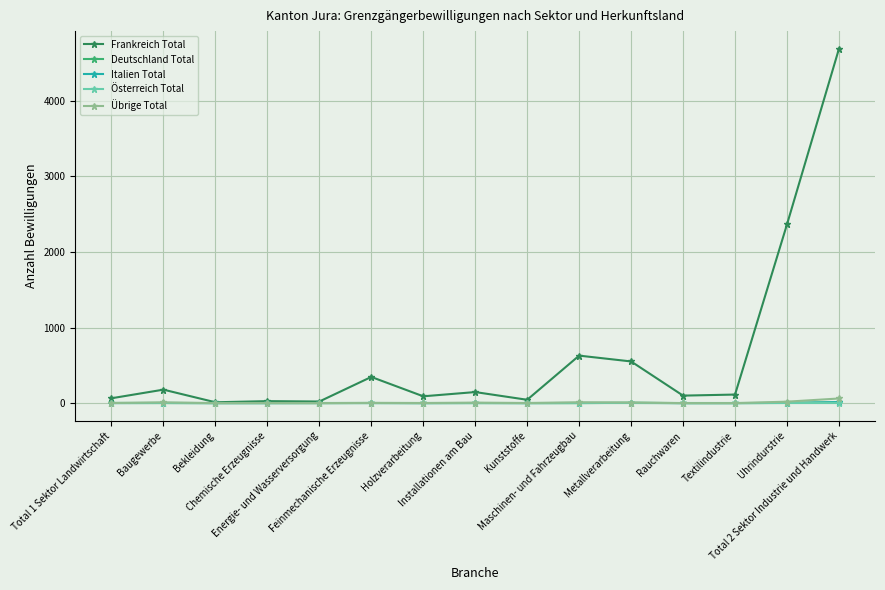

Where does the Italien Total series first go above 1?

Baugewerbe